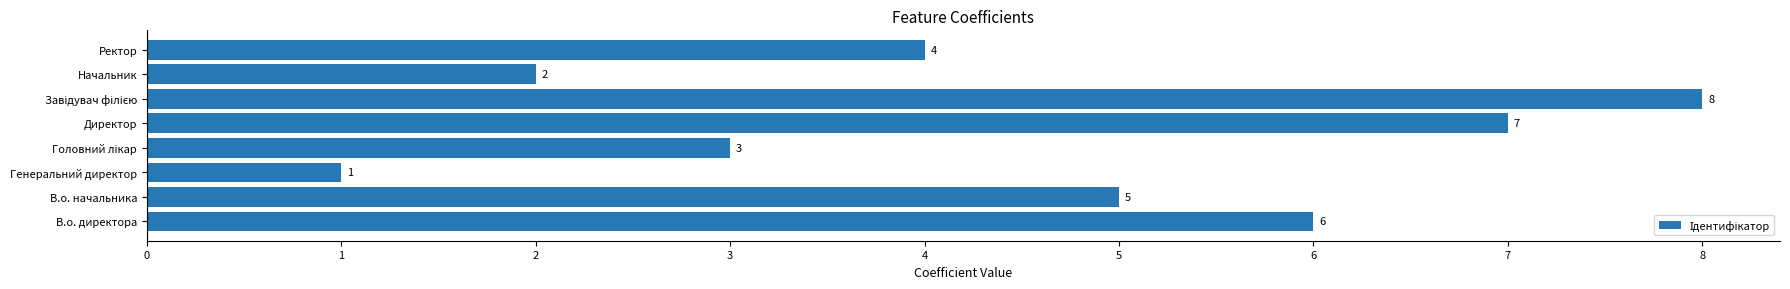

Is it true that the value at Начальник is 2?

True